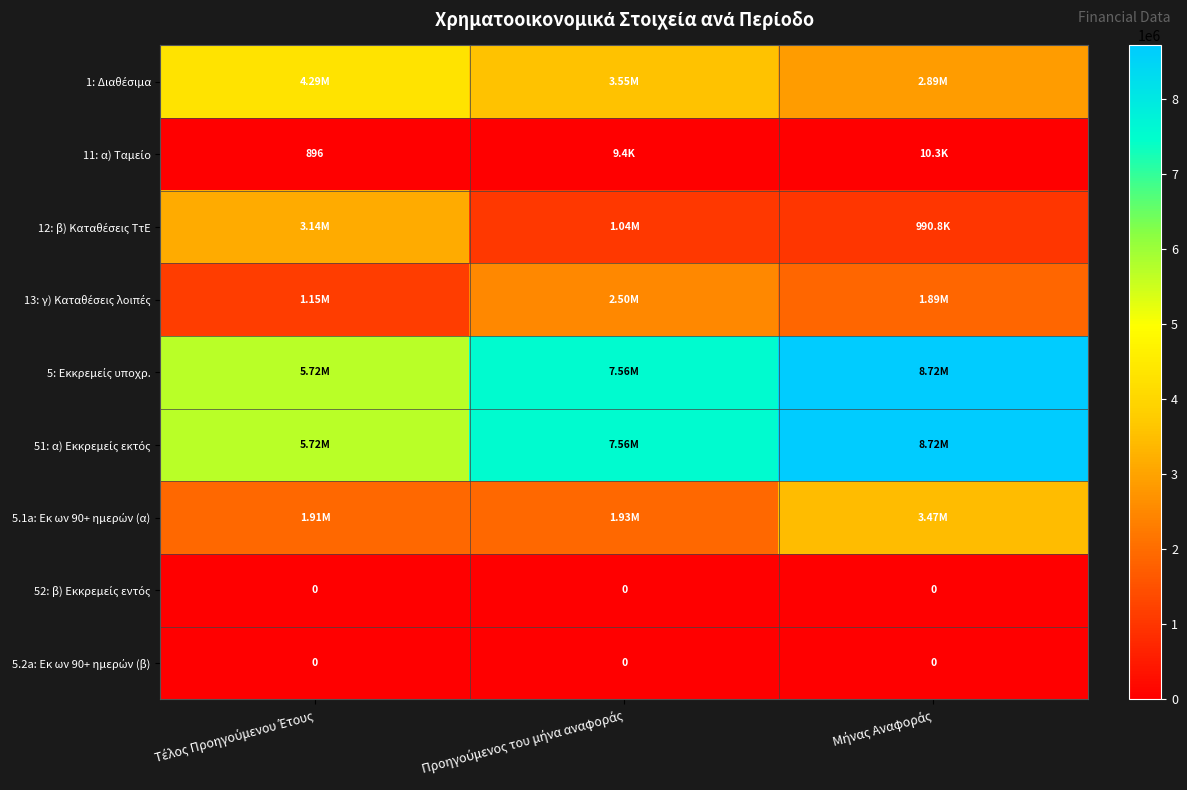

What is the sum of the 5.1a: Εκ ων 90+ ημερών (α) values at Προηγούμενος του μήνα αναφοράς and Τέλος Προηγούμενου Έτους?

3842898.8